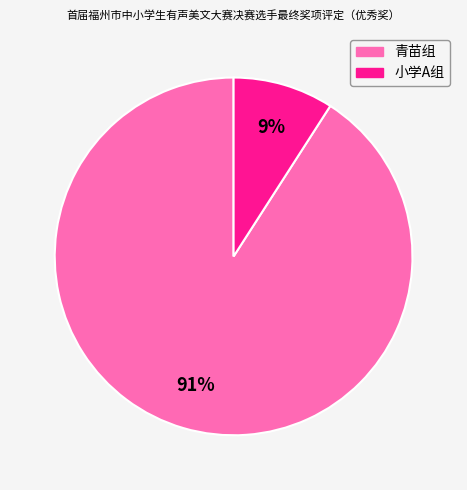

Is there a majority slice in this chart?

Yes